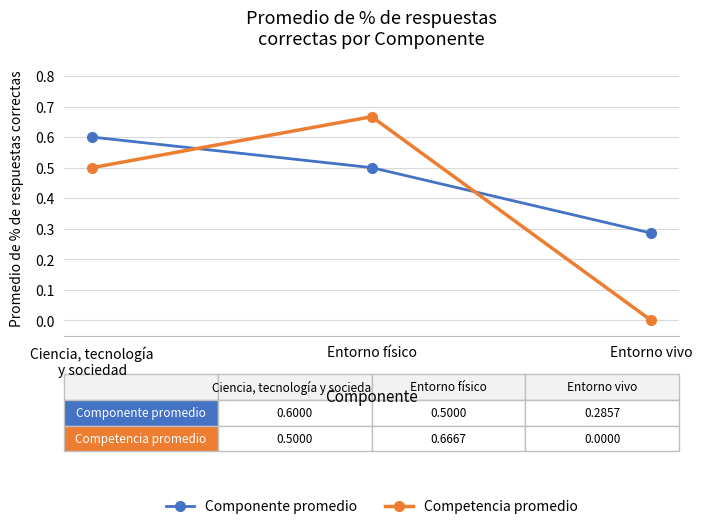

Is this an area chart (filled region under the line)?

No